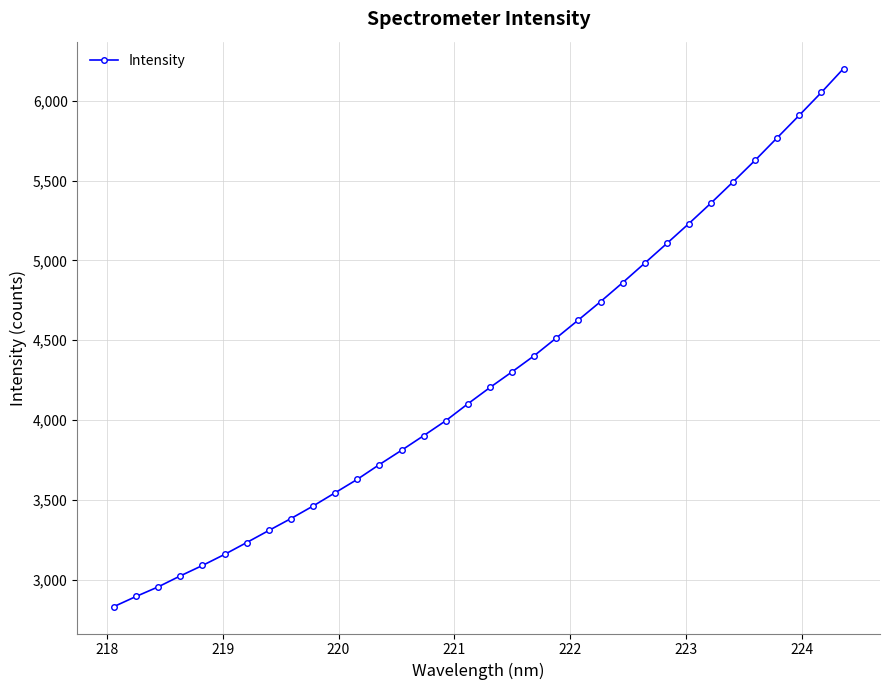

What is the maximum value shown in the chart?

6200.8